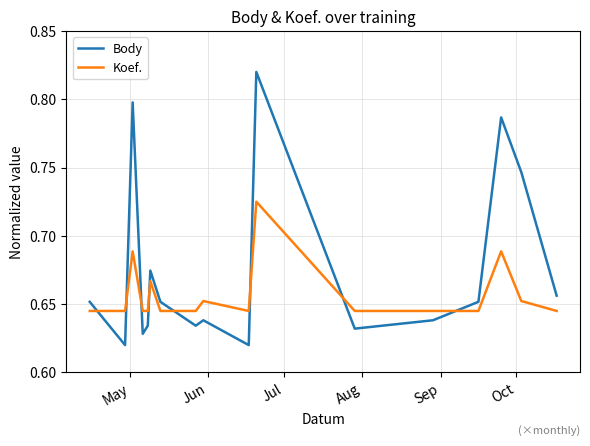

Rank the series by their maximum value, from highest to lowest.

Body, Koef.